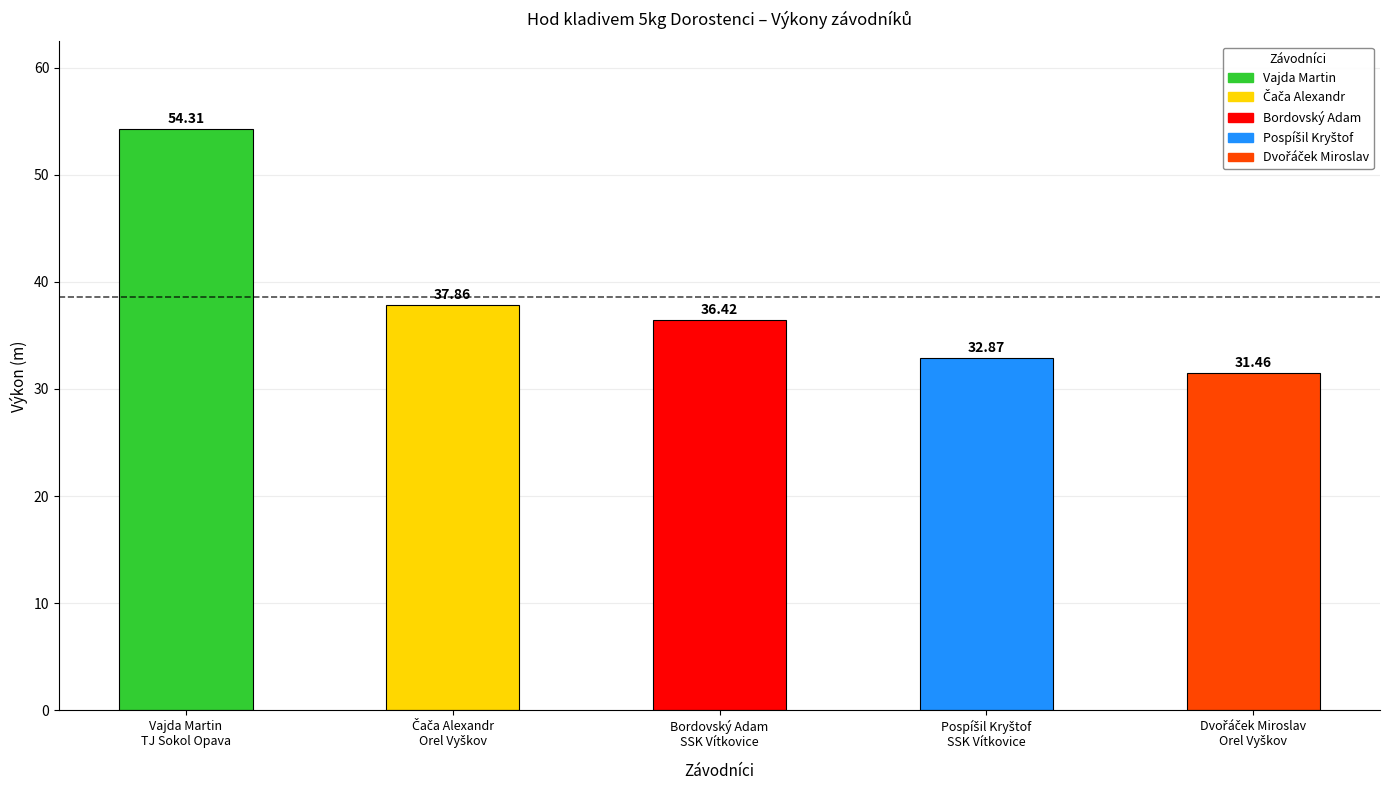

What is the label of the 3rd bar from the right?

Bordovský Adam
SSK Vítkovice